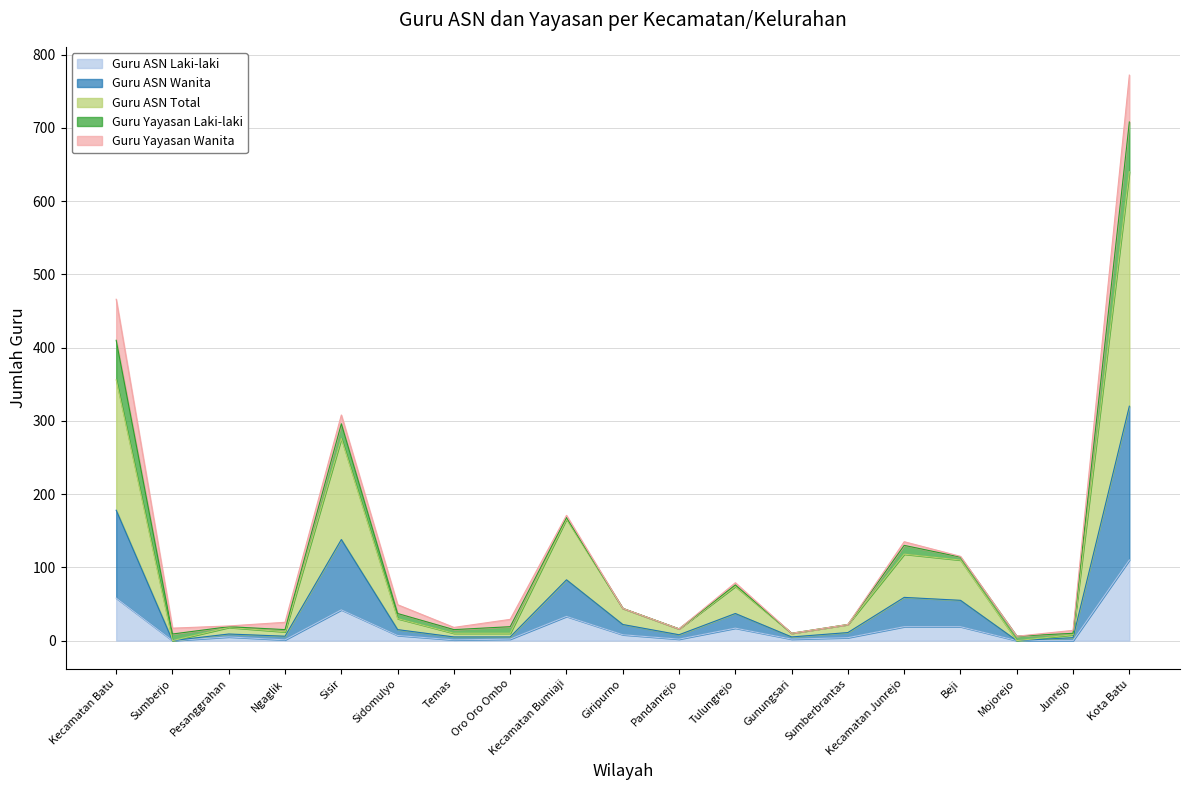

The Guru ASN Laki-laki series shows 19 at Beji. True or false?

True